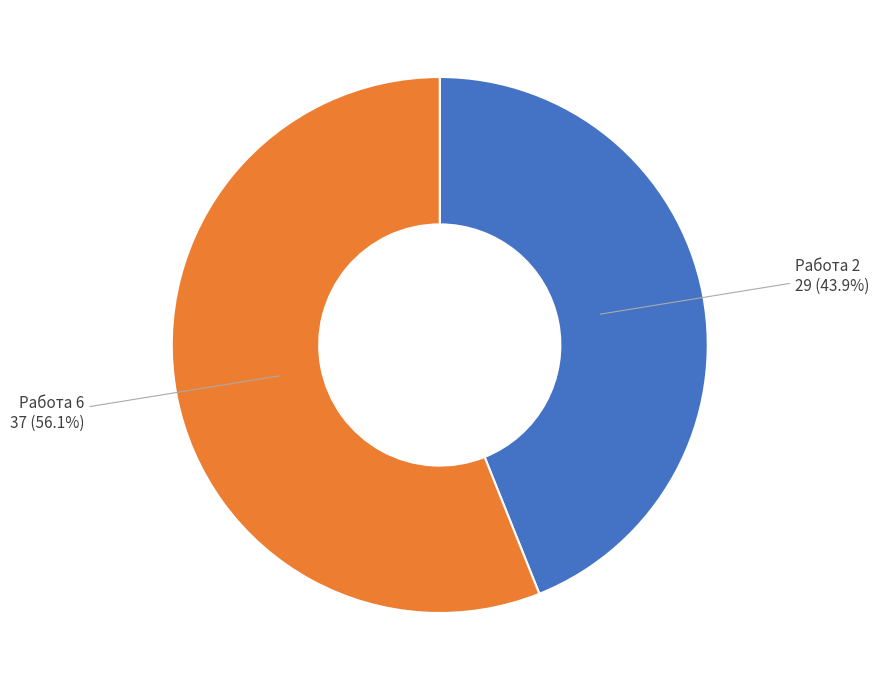

Is there a majority slice in this chart?

Yes